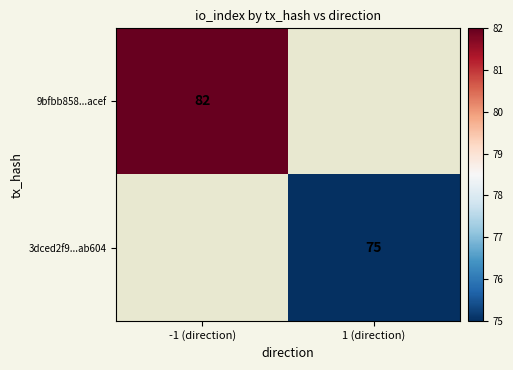

Is the value of 9bfbb858...acef at -1 (direction) greater than the value of 3dced2f9...ab604 at 1 (direction)?

Yes